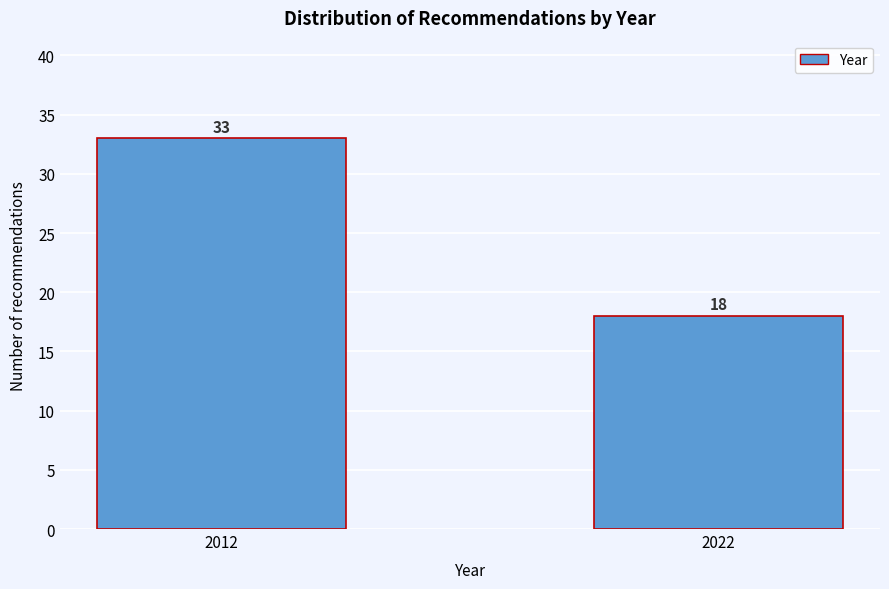

Reading right to left, what are all the values shown in this chart?

18	33